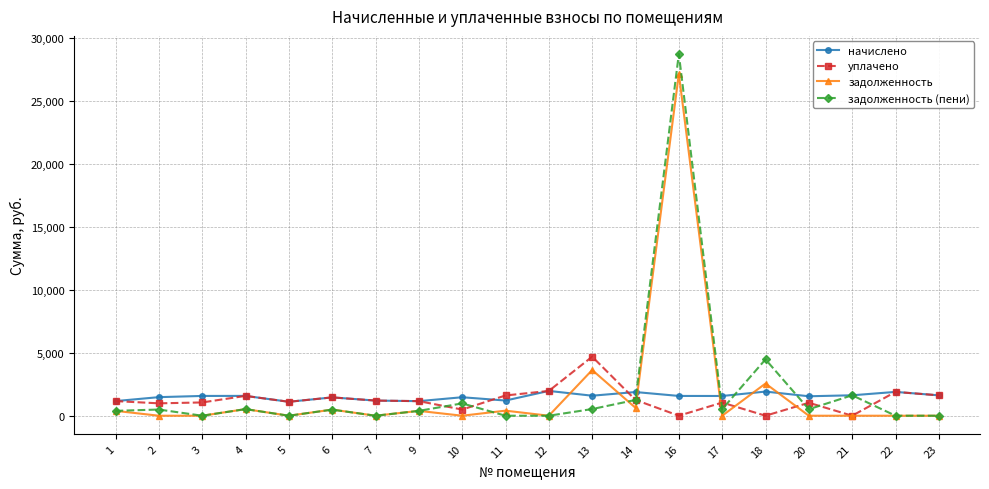

What is the sum of all задолженность (пени) values?

40888.7